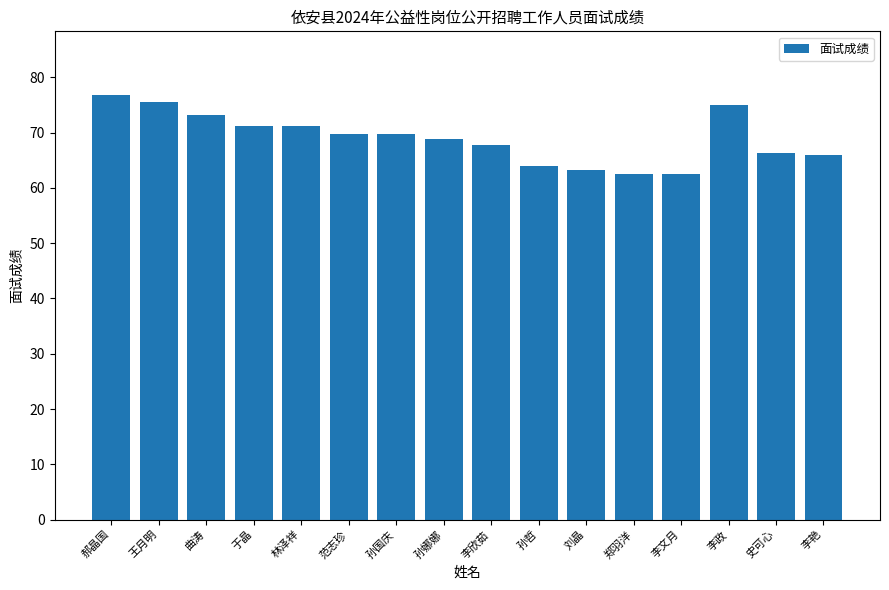

Which label corresponds to the largest value in the chart?

郝晶国